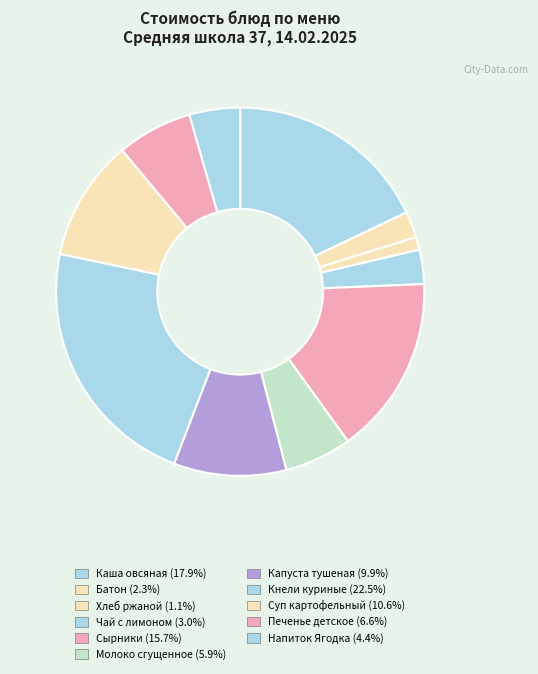

The Печенье детское slice represents 18% of the pie. True or false?

False